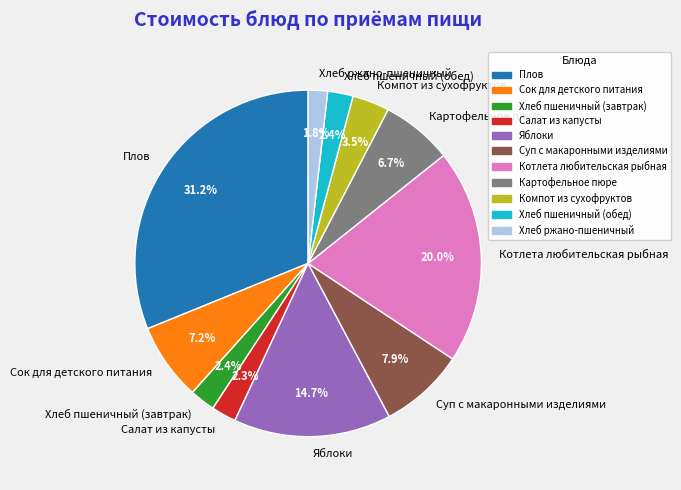

To the nearest percent, what is the difference between the largest and smallest slice percentages?

29%